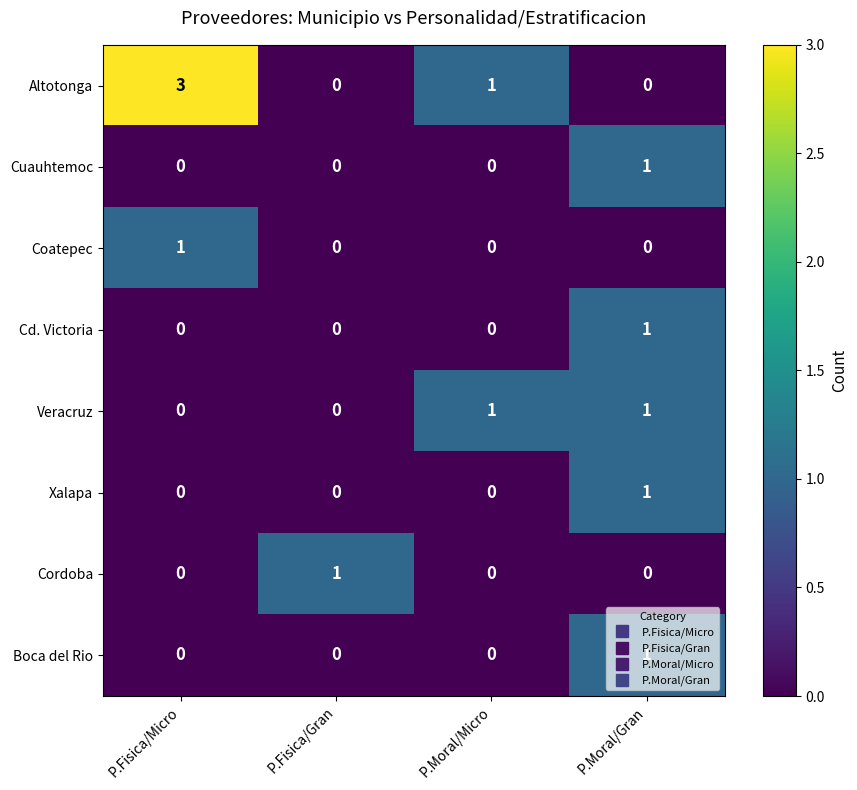

At which label is Altotonga closest to 1?

P.Moral/Micro